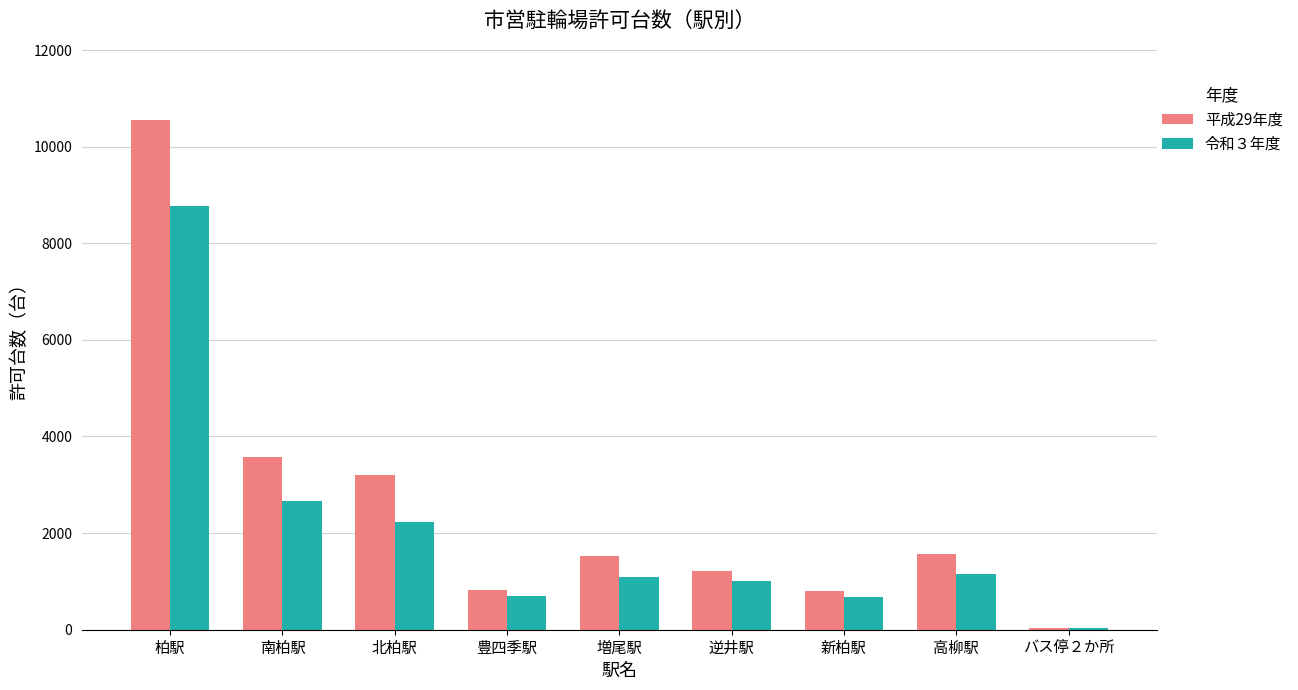

Rank the series by their average value, from highest to lowest.

平成29年度, 令和３年度